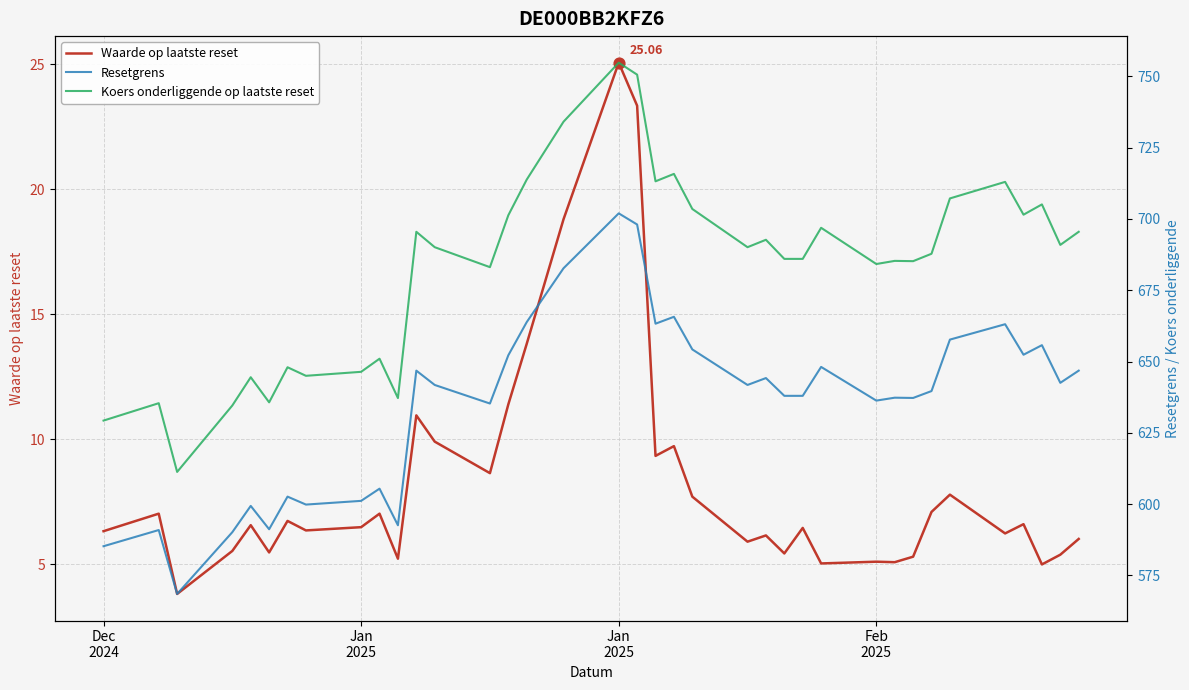

Which series has the largest Y range (max minus min)?

Koers onderliggende op laatste reset